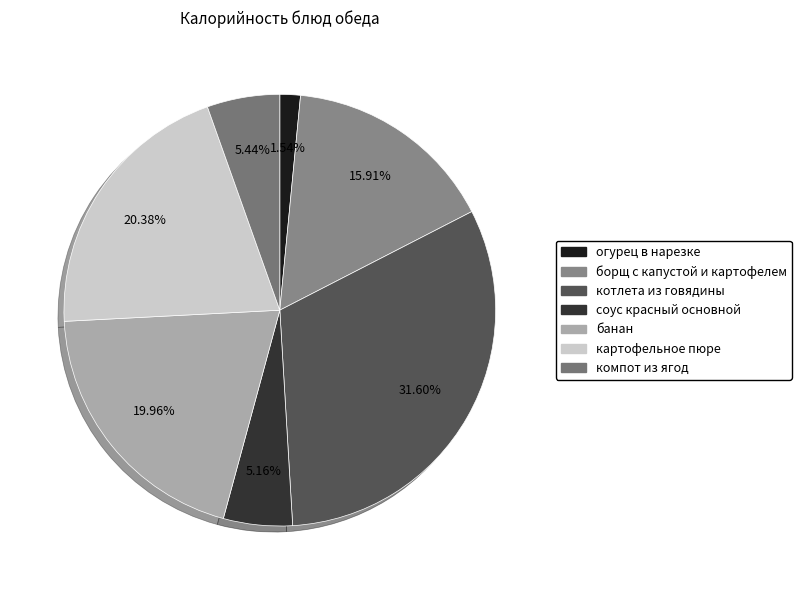

What percentage is the огурец в нарезке slice, to the nearest percent?

2%